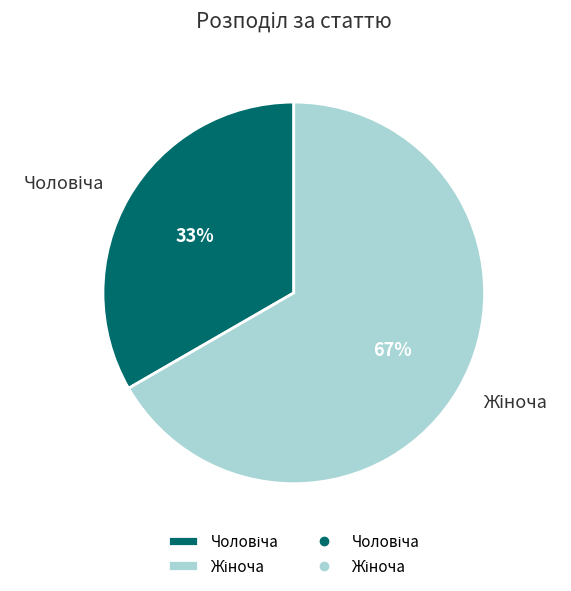

To the nearest percent, what is the average slice percentage?

50%